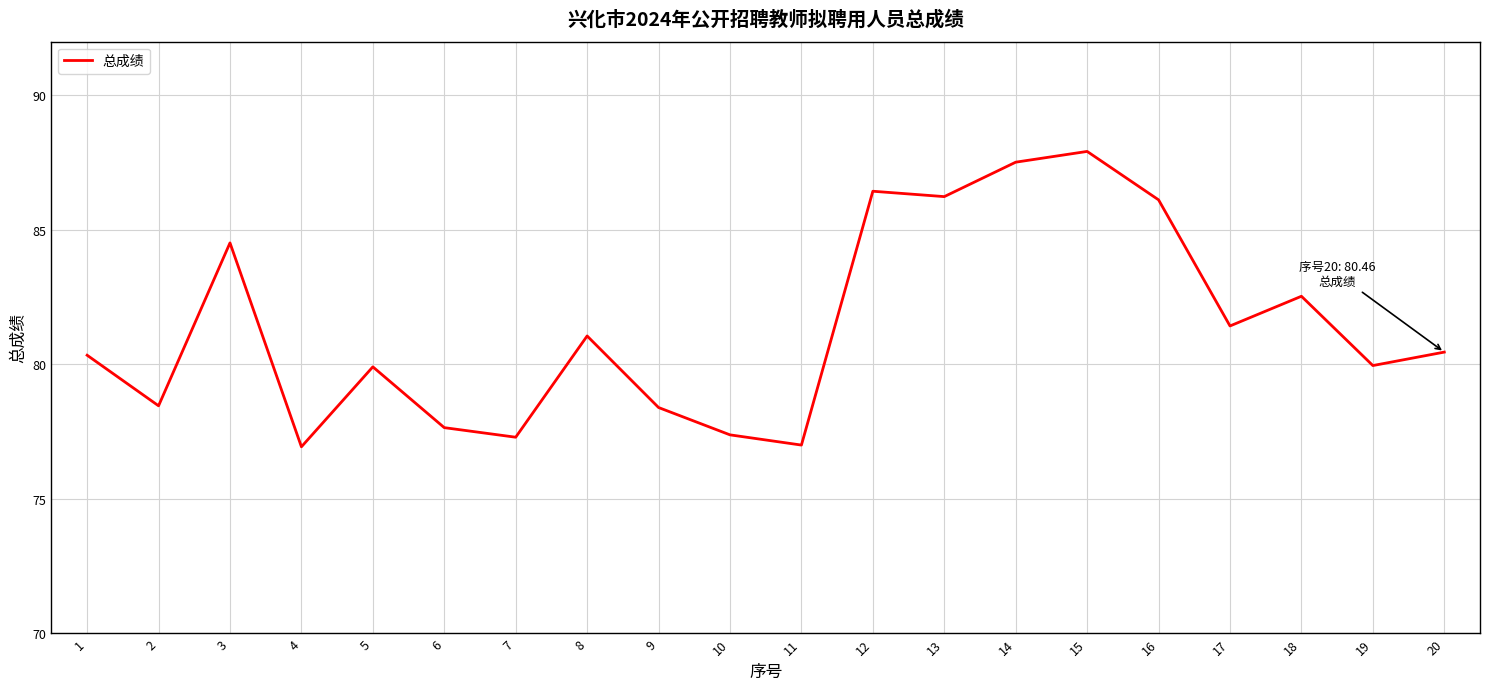

Where does the data first go above 80?

1